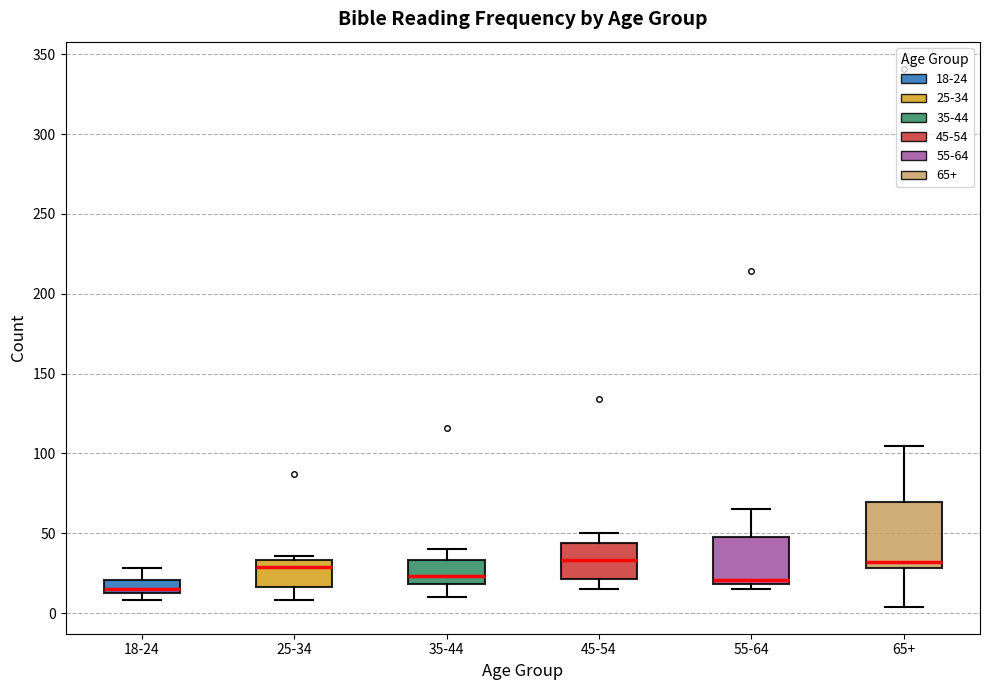

Reading left to right, read every box against the y-axis: the position of its median line, the range the box covers, and the ends of its whiskers. The values are not printed on the chart, so give them approximately, as read against the axis.

18-24: median 15 (just above the box's lower edge), box 15 to 20, whiskers 10 to 30
25-34: median 30, box 15 to 35, whiskers 10 to 35 (just above the box's upper edge)
35-44: median 25, box 20 to 35, whiskers 10 to 40
45-54: median 35, box 20 to 45, whiskers 15 to 50
55-64: median 20 (just above the box's lower edge), box 20 to 50, whiskers 15 to 65
65+: median 30 (just above the box's lower edge), box 30 to 70, whiskers 5 to 105